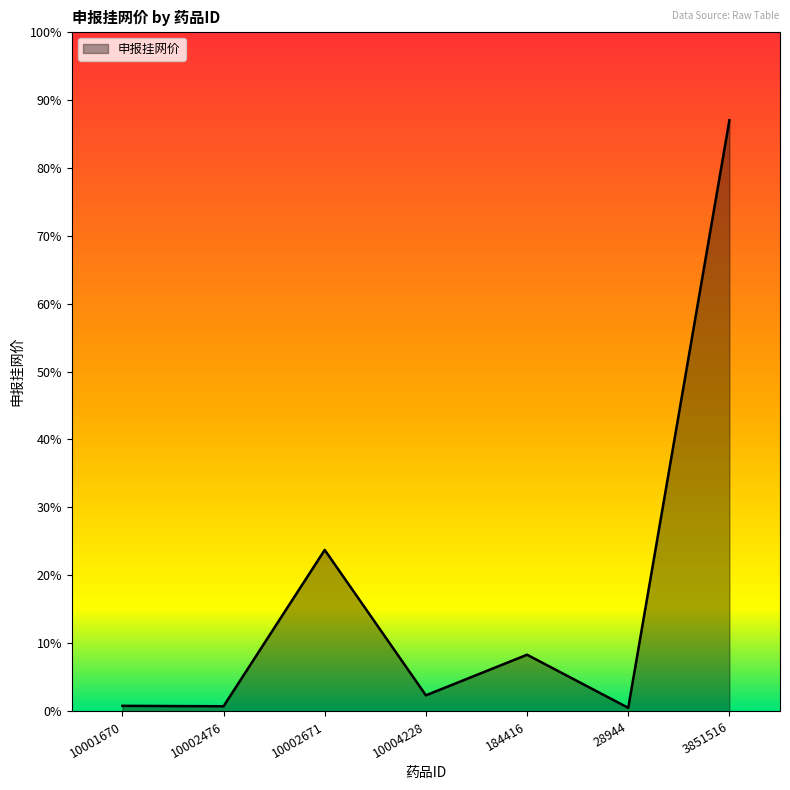

Rank the categories by value from lowest to highest.

28944, 10002476, 10001670, 10004228, 184416, 10002671, 3851516